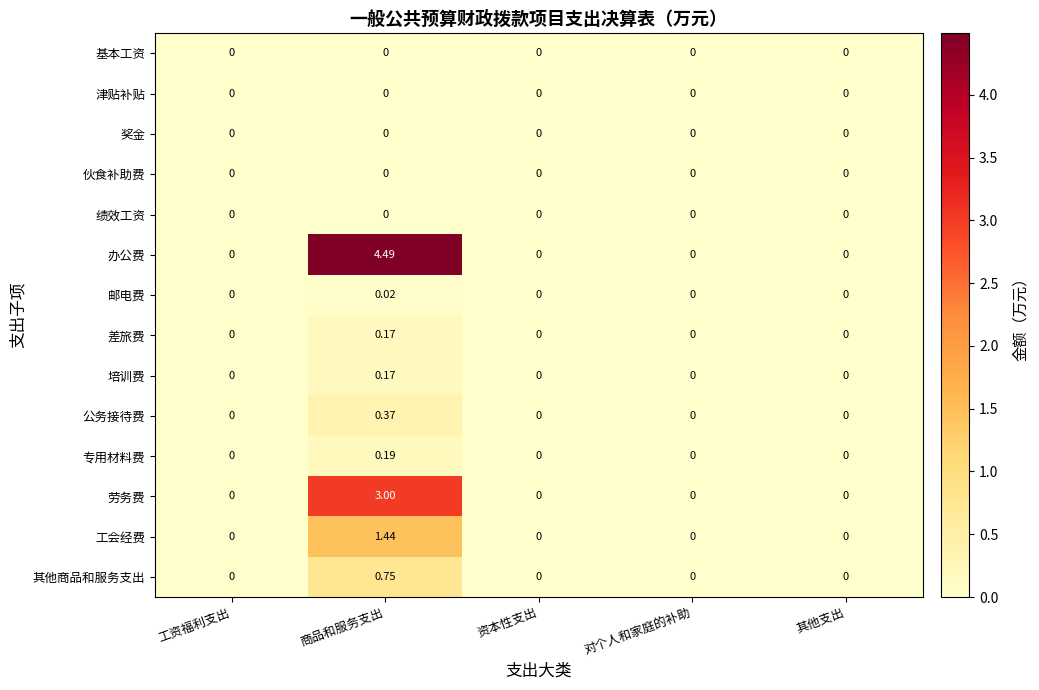

Which series has the largest range (max minus min)?

办公费